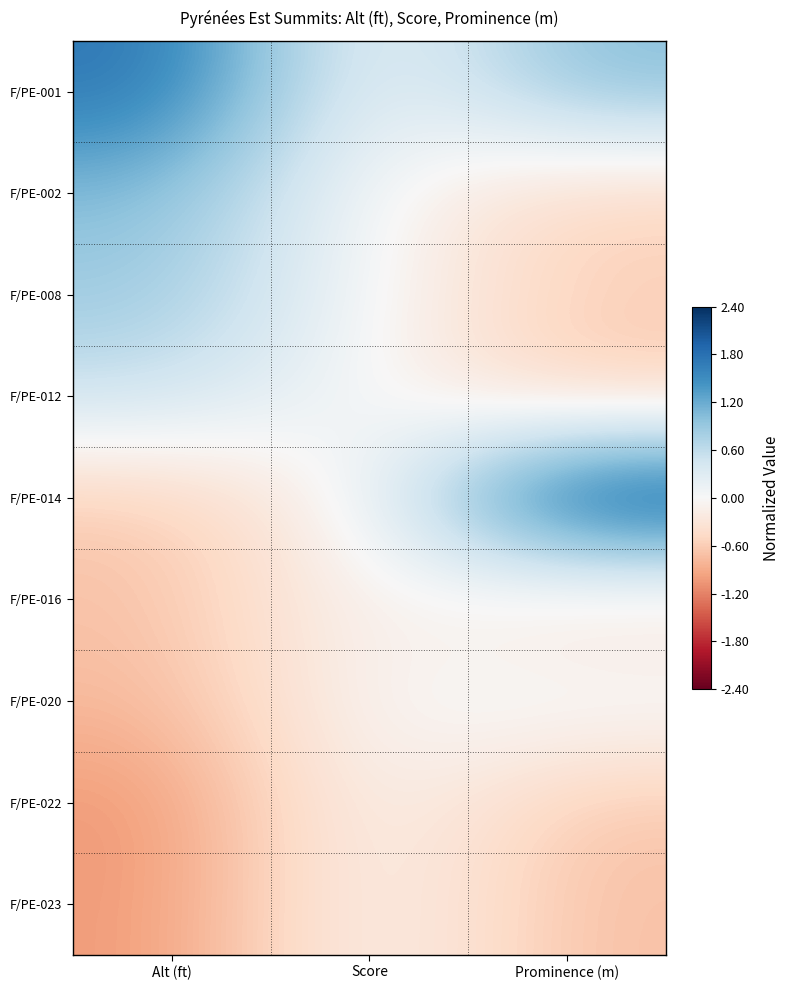

At which category is the sum across all series the highest?

Alt (ft)